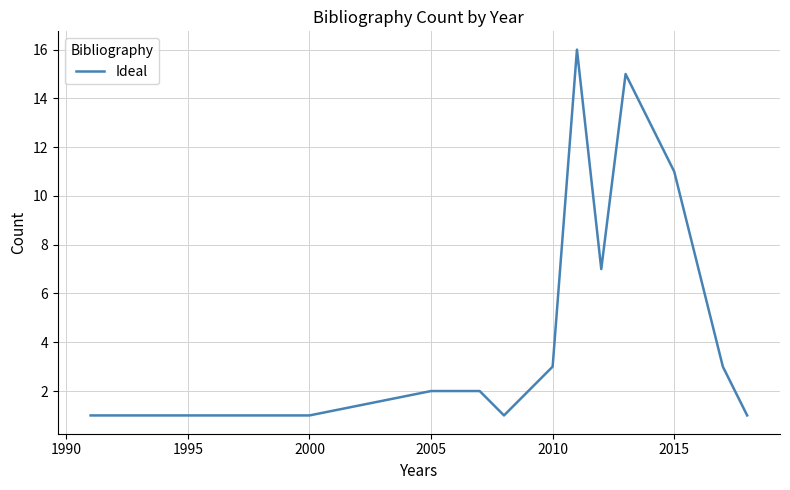

What is the difference between the maximum and minimum values?

15